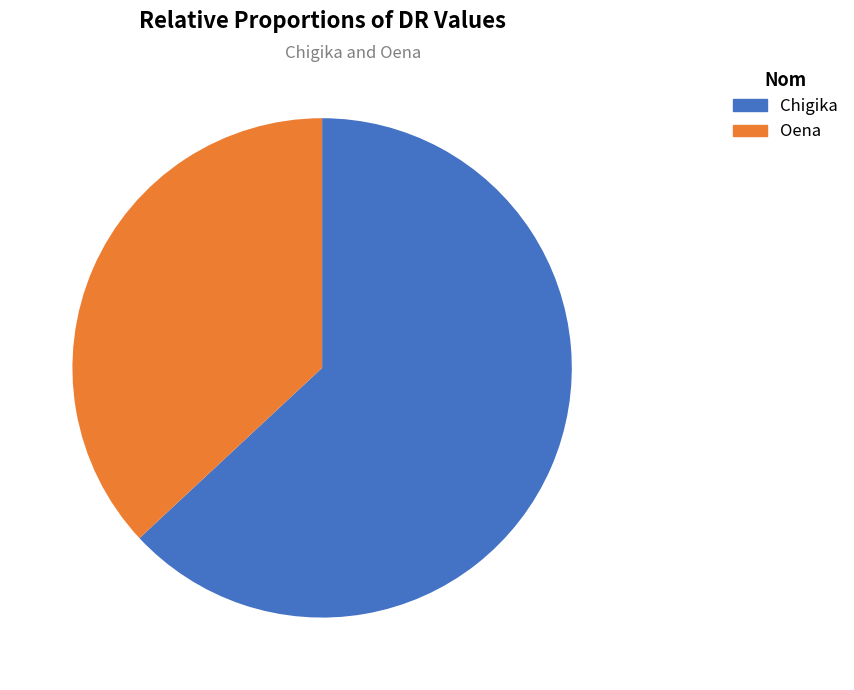

Between Oena and Chigika, which is larger?

Chigika